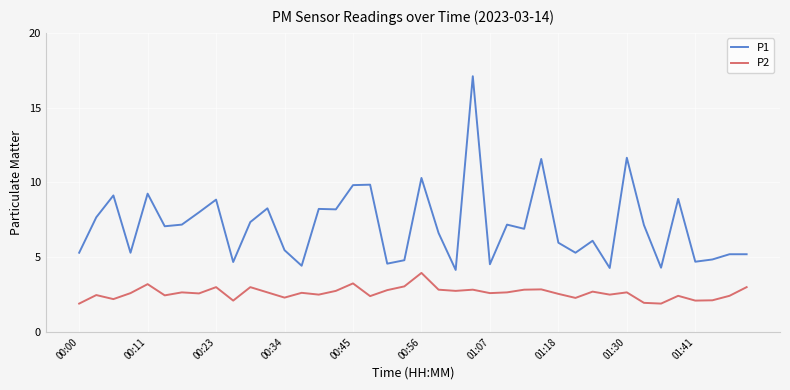

True or false: P2 and P1 cross at least once.

False